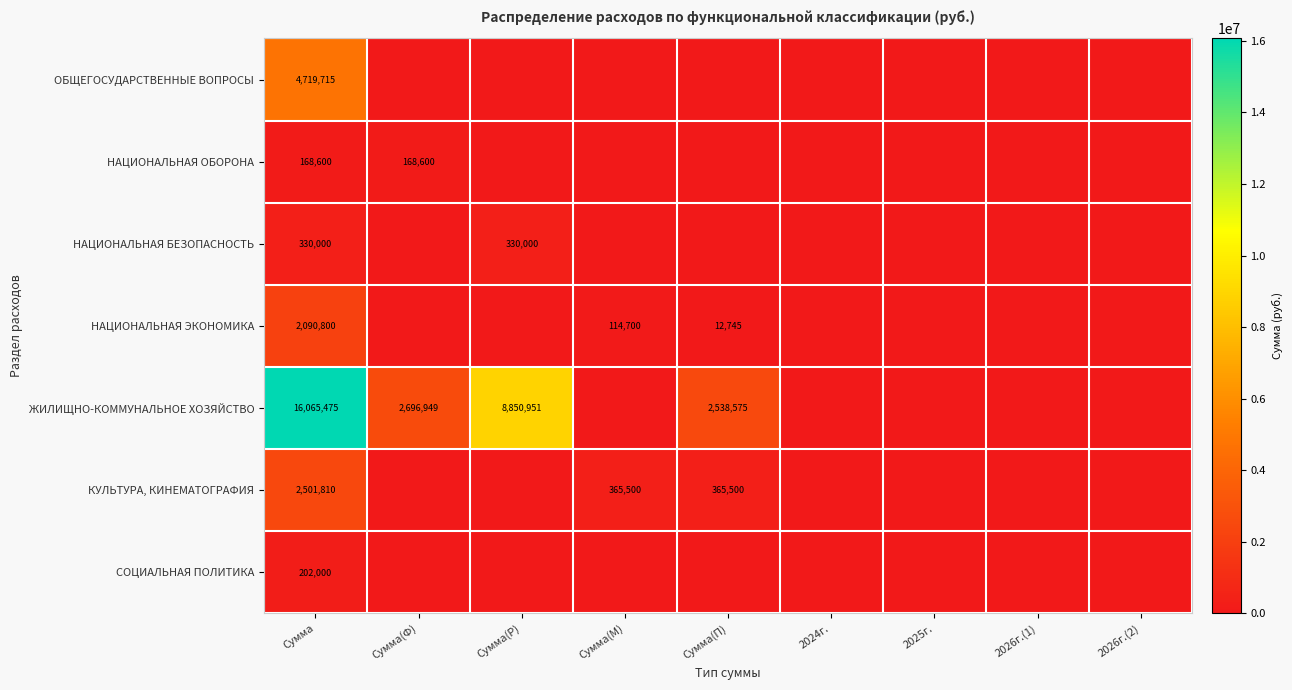

At how many categories does at least one series exceed 15279608?

1